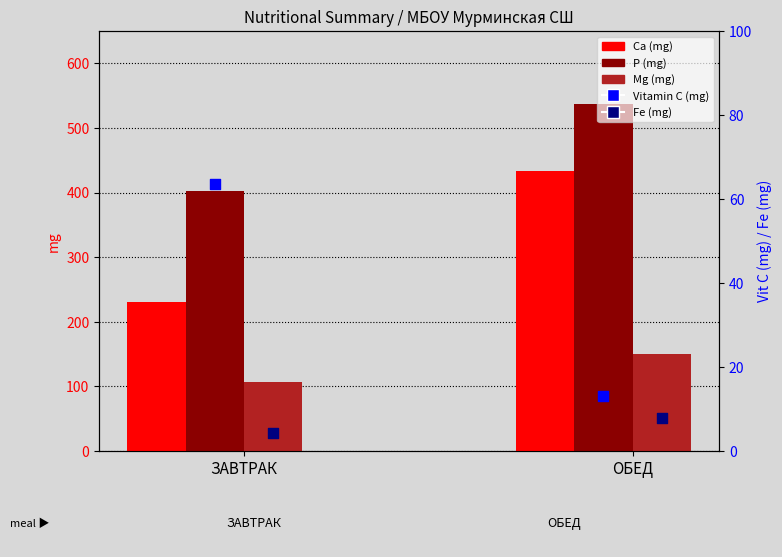

At which category is the sum across all series the highest?

ОБЕД